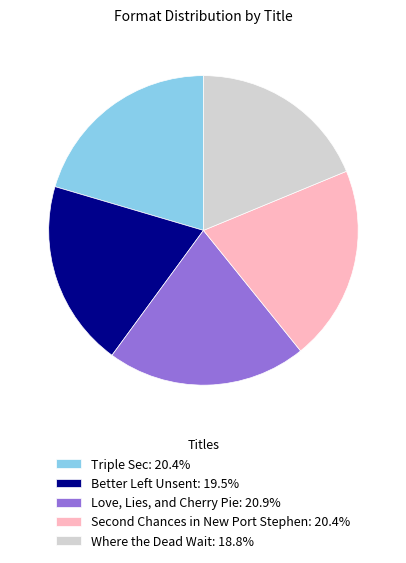

How many segments does this pie chart have?

5